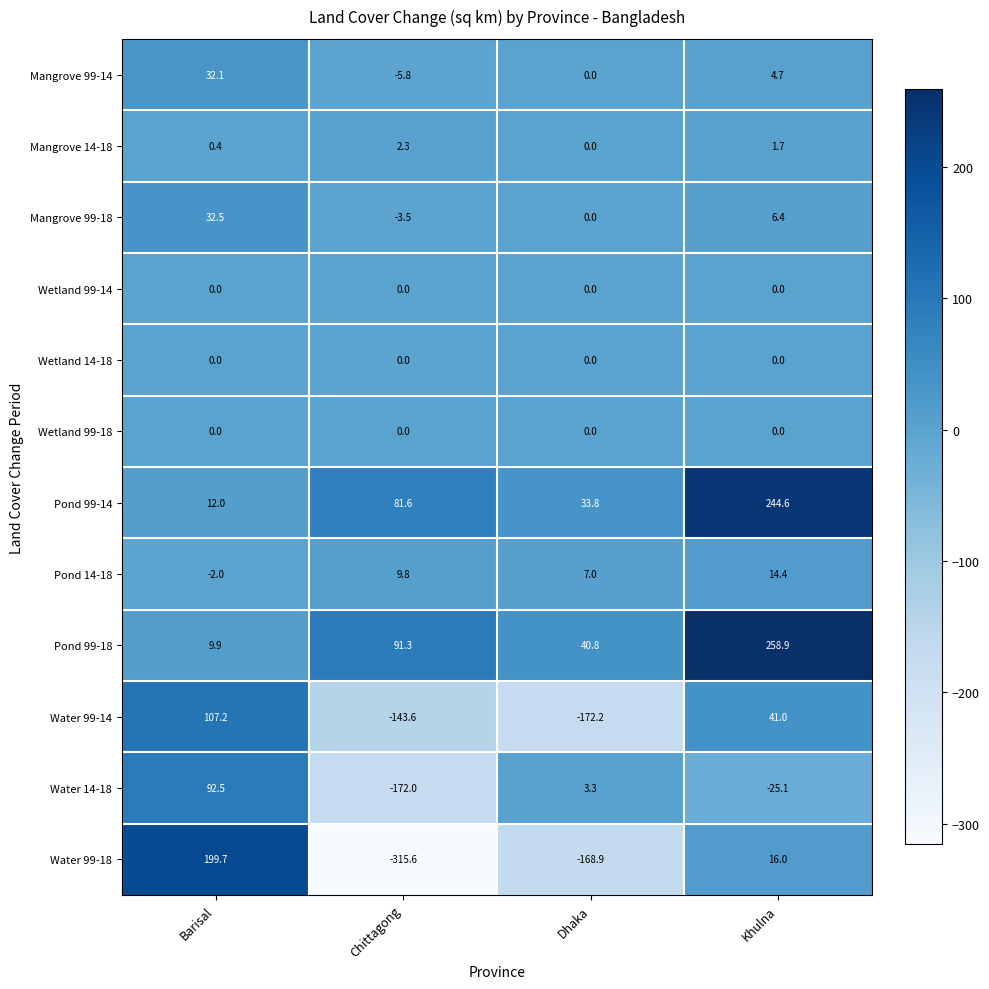

The value of Wetland 14-18 at Chittagong is 0.0. True or false?

True